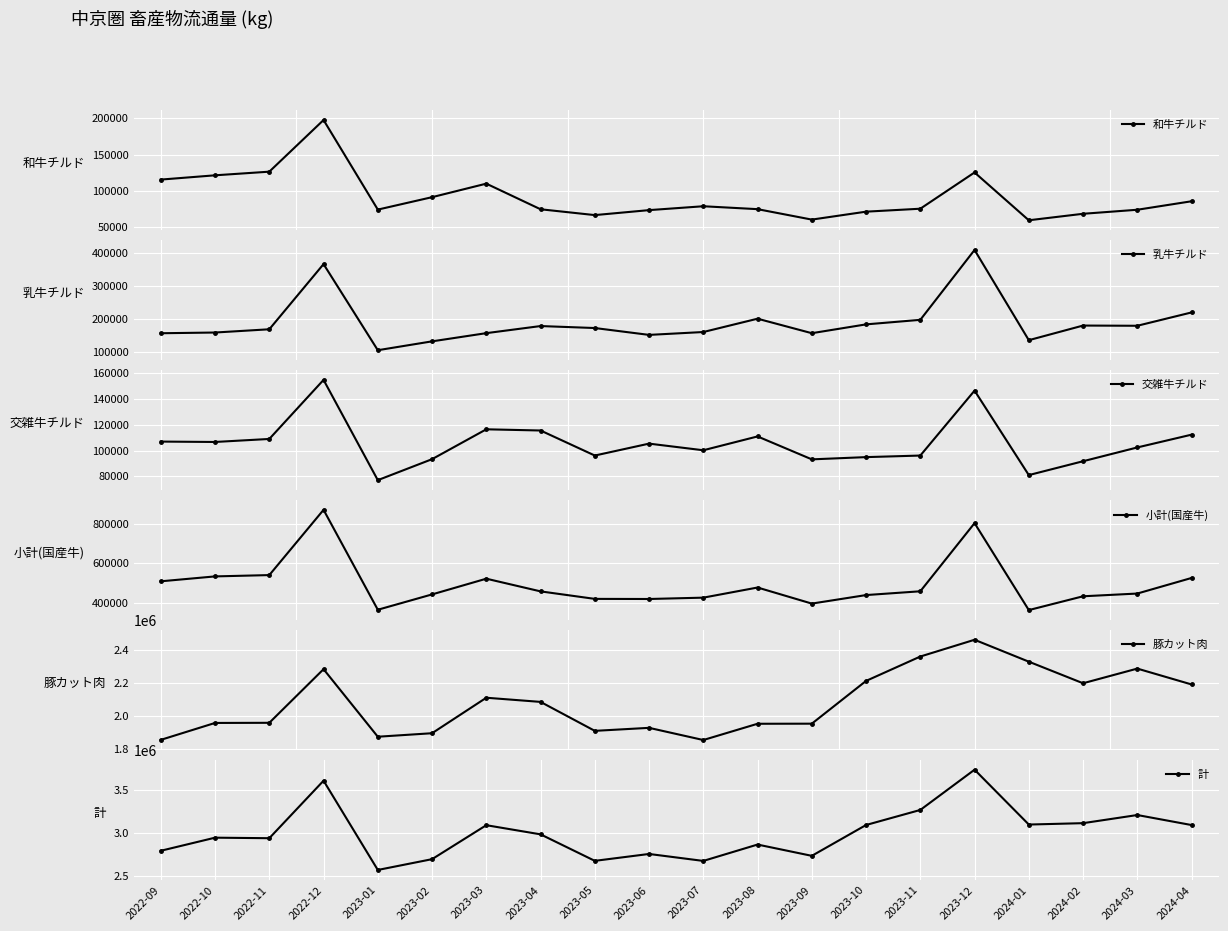

At which label does 乳牛チルド reach its peak?

2023-12